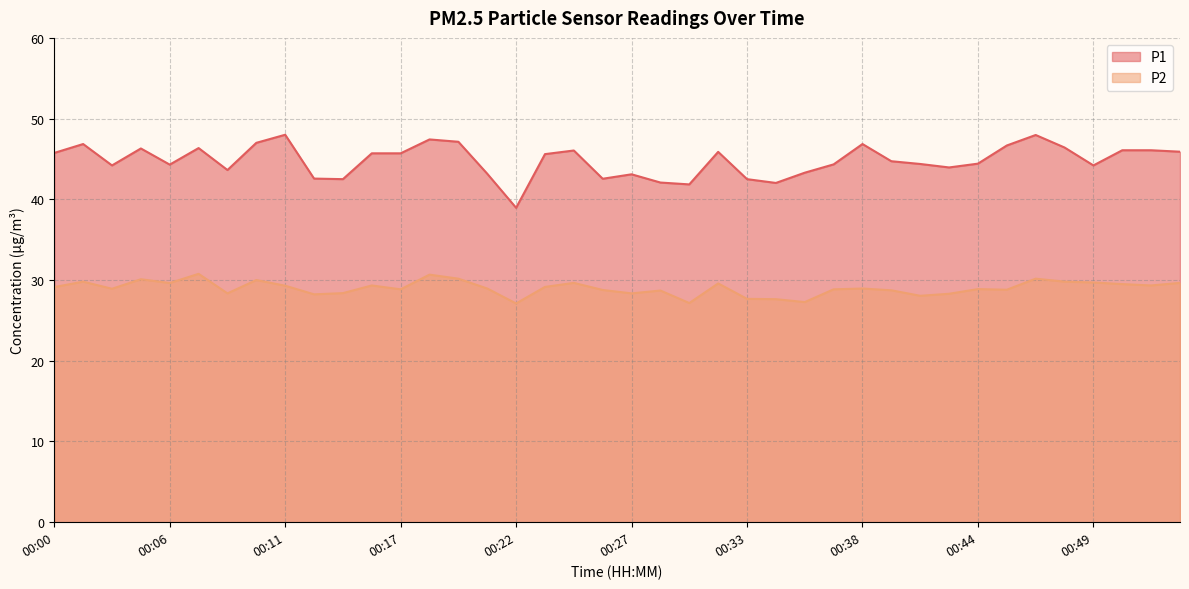

At which label is P2 closest to 28?

00:41